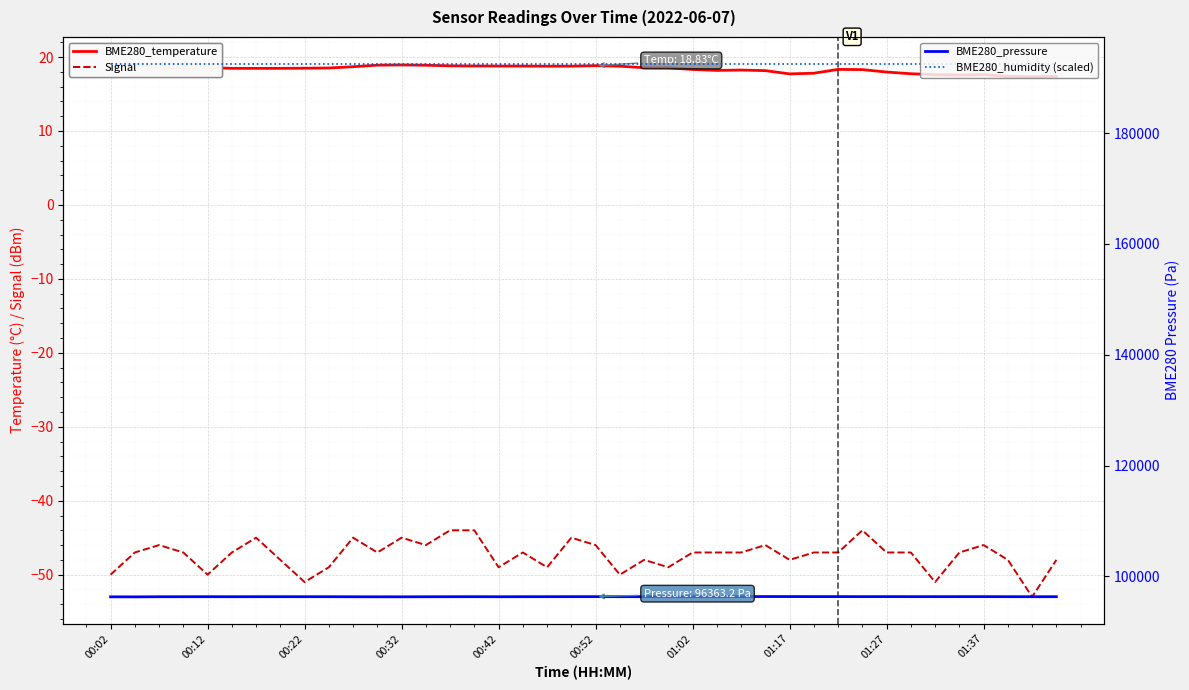

What is the average value of the BME280_pressure series?

96356.0